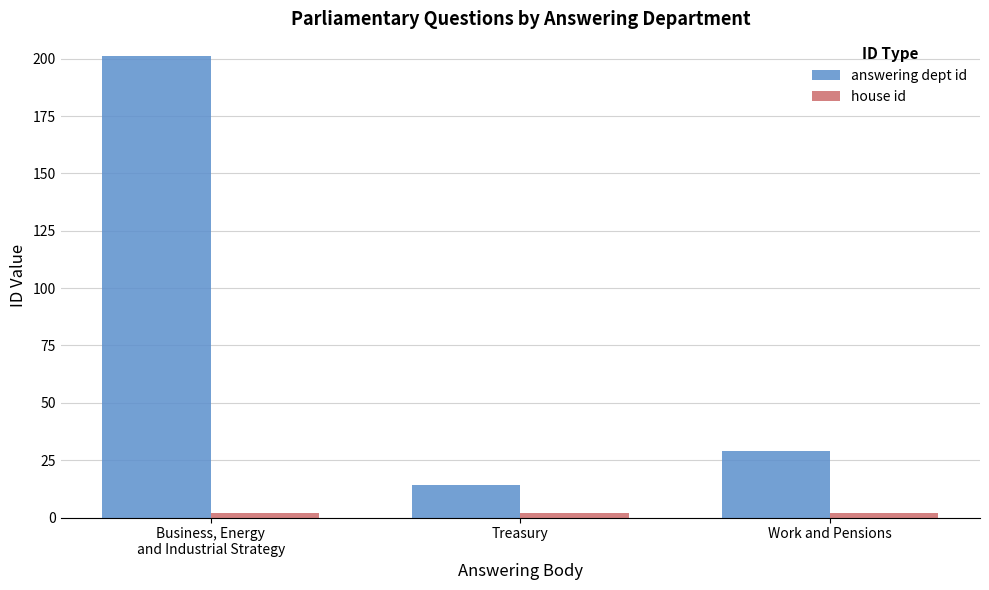

Which series has the widest spread of values?

answering dept id